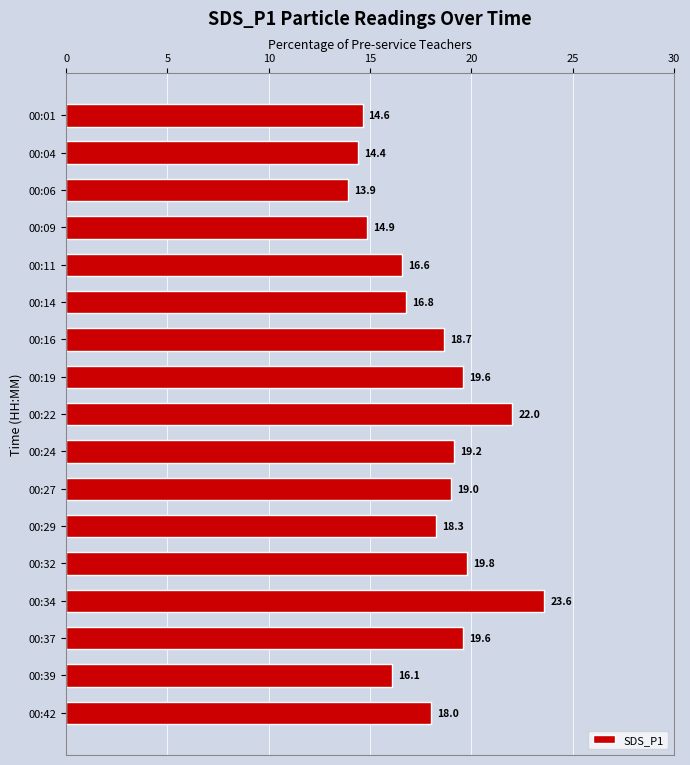

At which label is the value closest to 18?

00:42